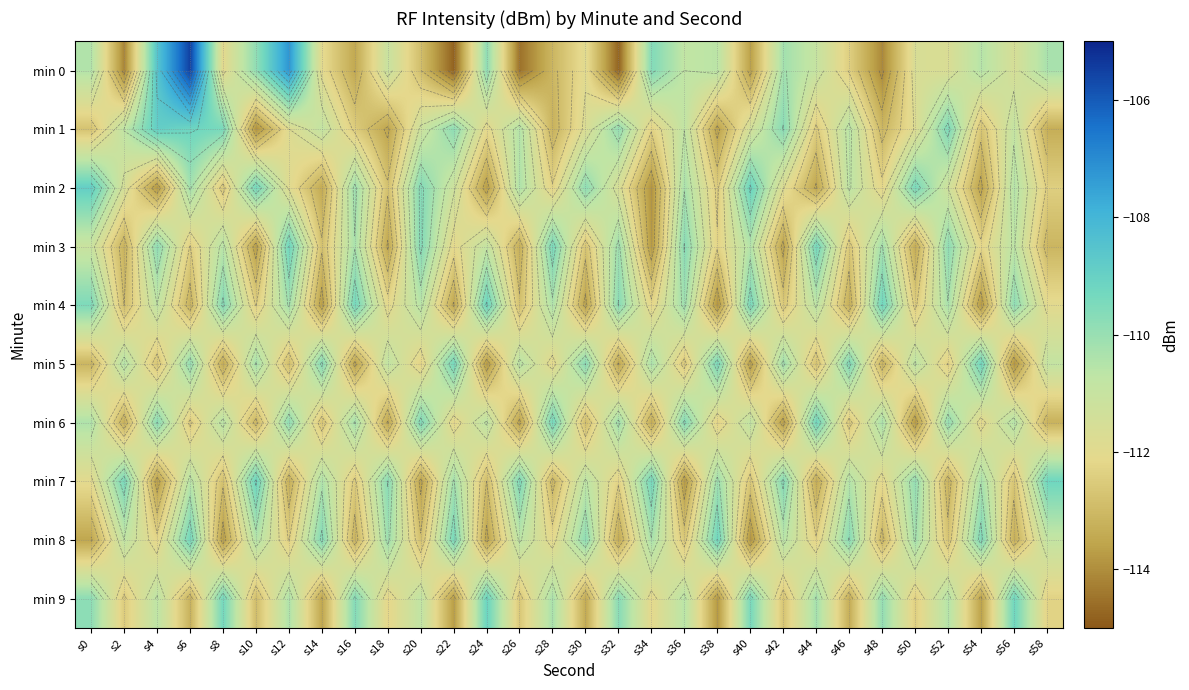

Which label corresponds to the largest value in the chart?

s6